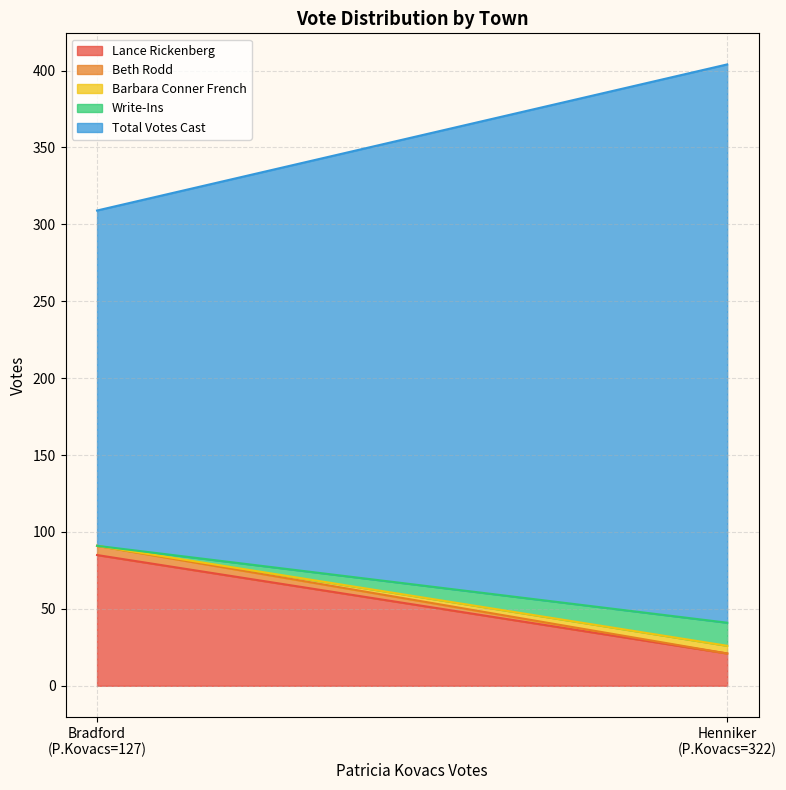

Reading left to right, list all the values displayed in this chart.

Lance Rickenberg: Bradford=85	Henniker=21
Beth Rodd: Bradford=6	Henniker=0
Barbara Conner French: Bradford=0	Henniker=5
Write-Ins: Bradford=0	Henniker=15
Total Votes Cast: Bradford=218	Henniker=363